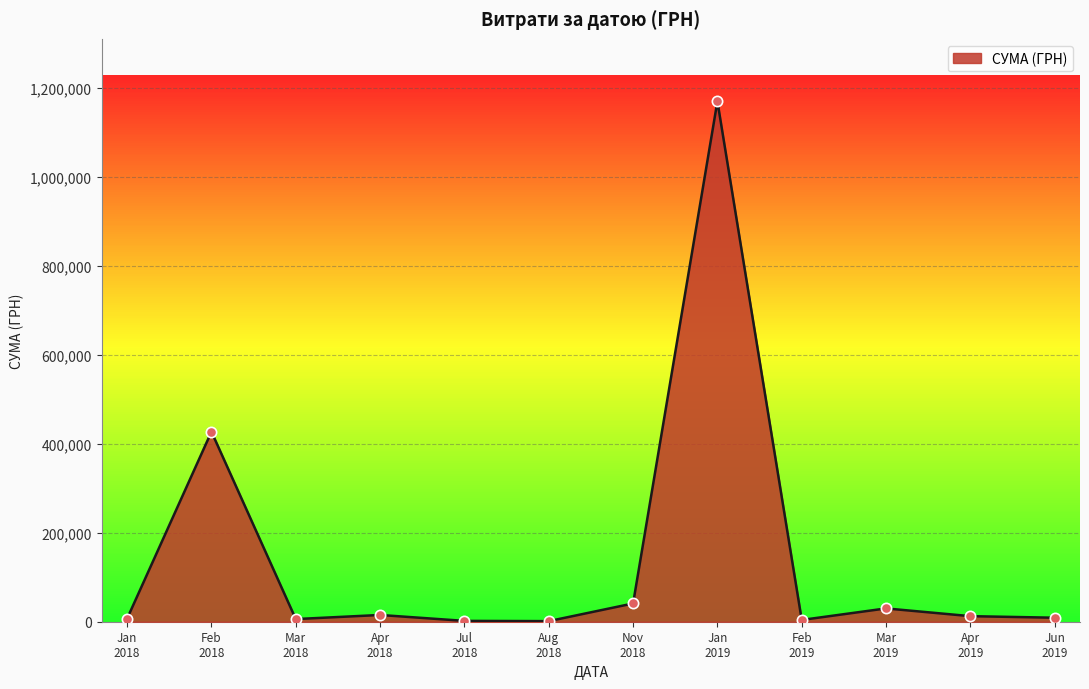

What is the greatest value displayed?

1169681.1